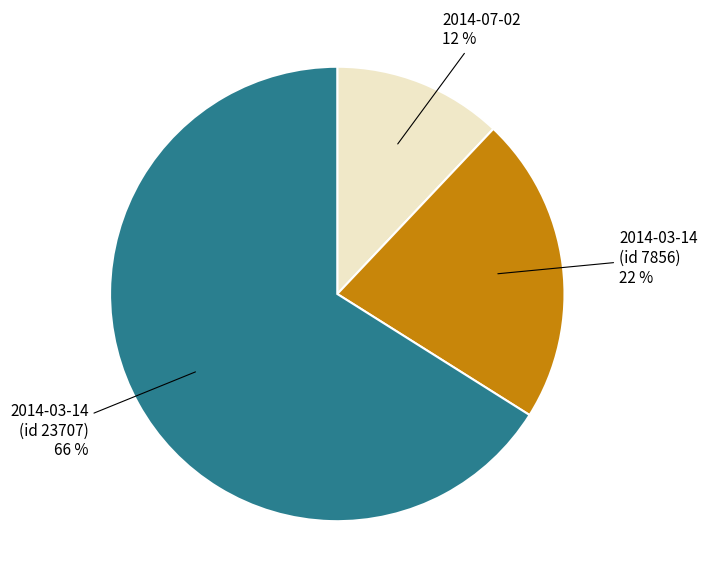

To the nearest percent, what is the average slice percentage?

33%